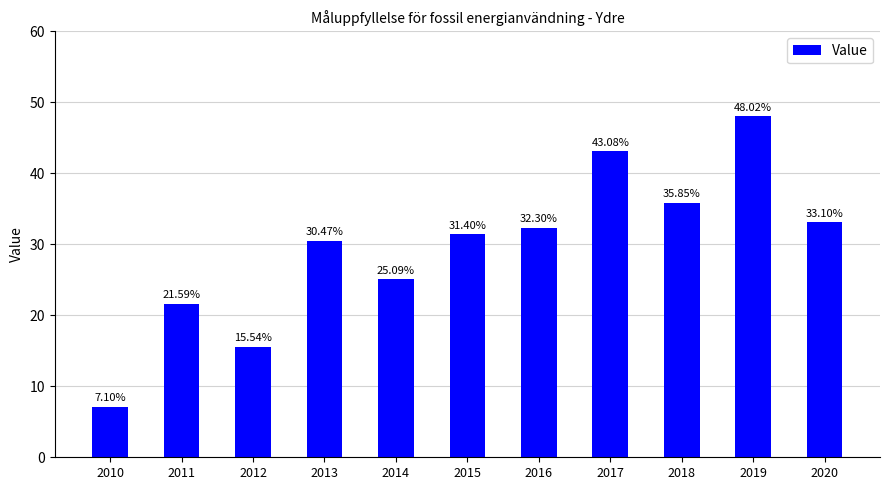

How many data points are less than 31?

5